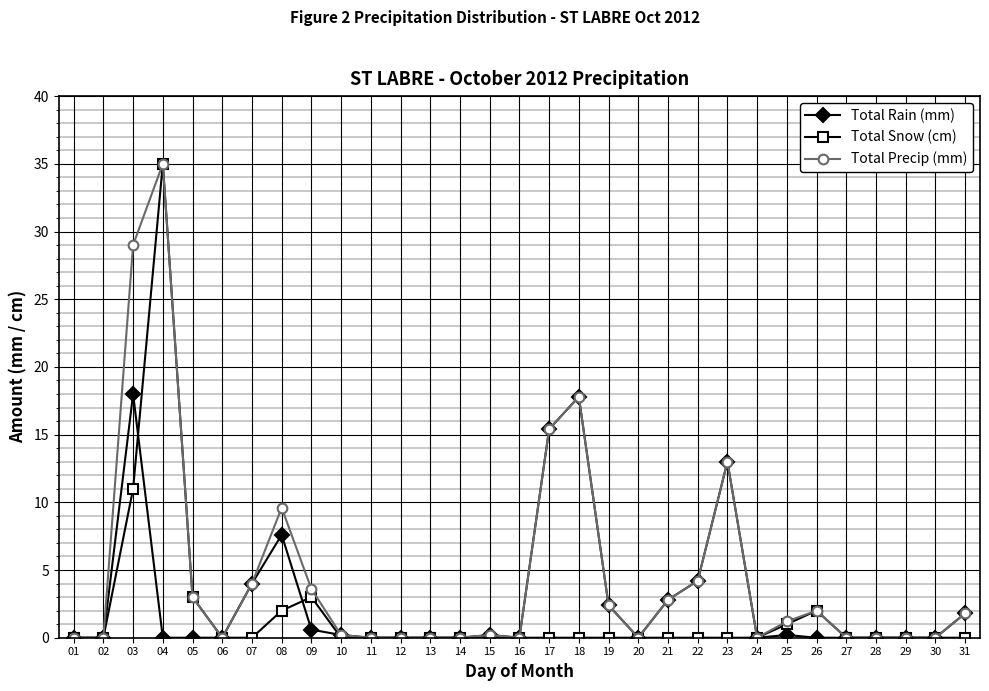

Which series changed the most between 17 and 26?

Total Rain (mm)